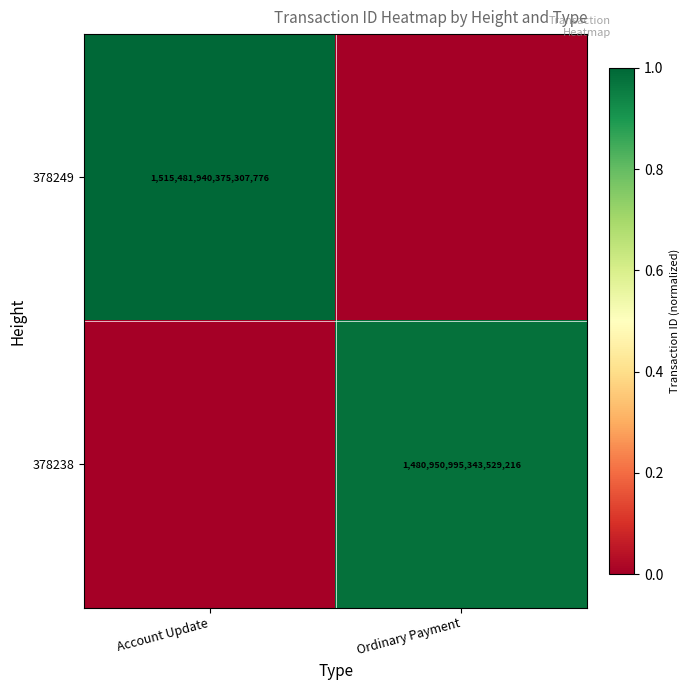

Is it true that 378238 equals 2377582539959944192 at Ordinary Payment?

False